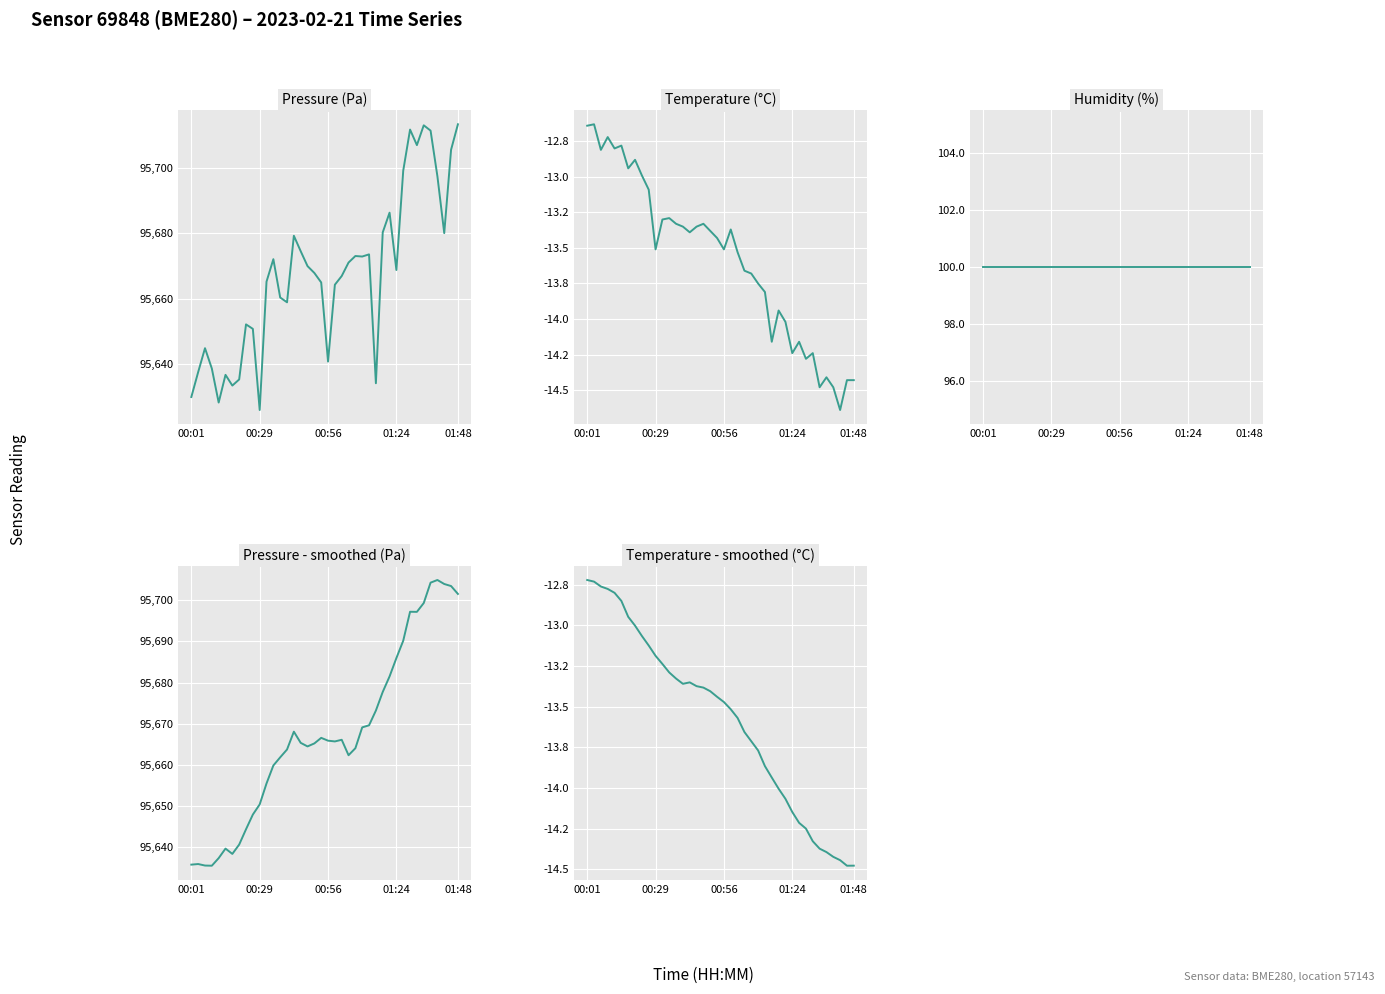

Which category has the lowest value across all series?

37